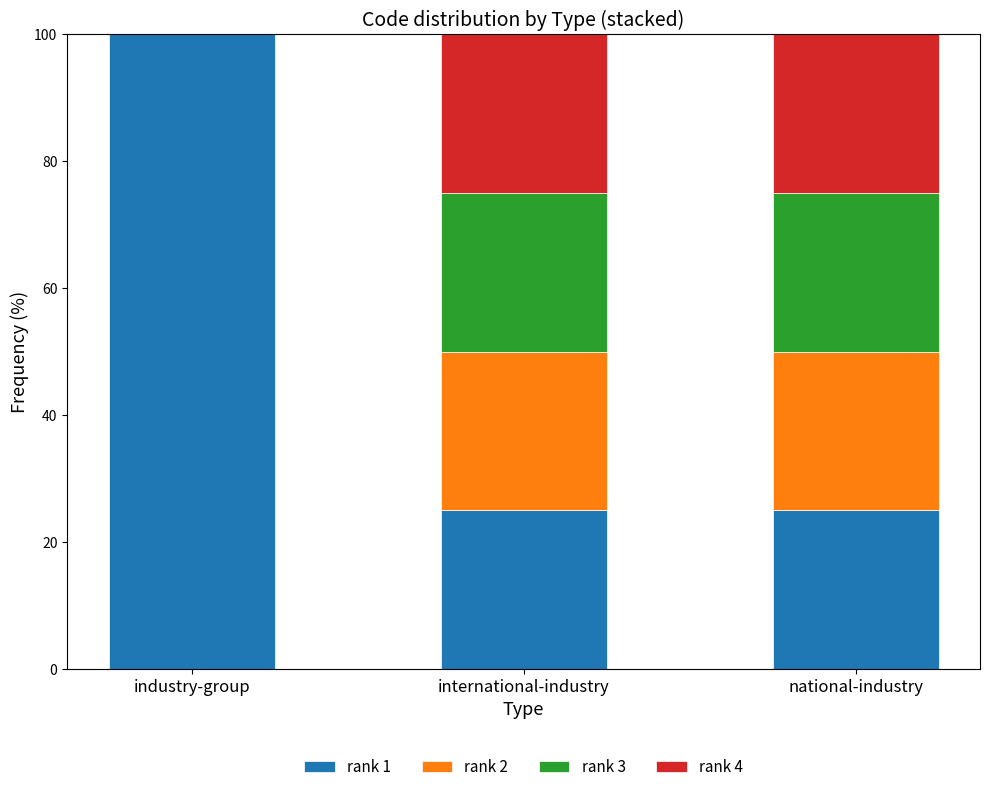

What is the sum of all rank 1 values?

150.0